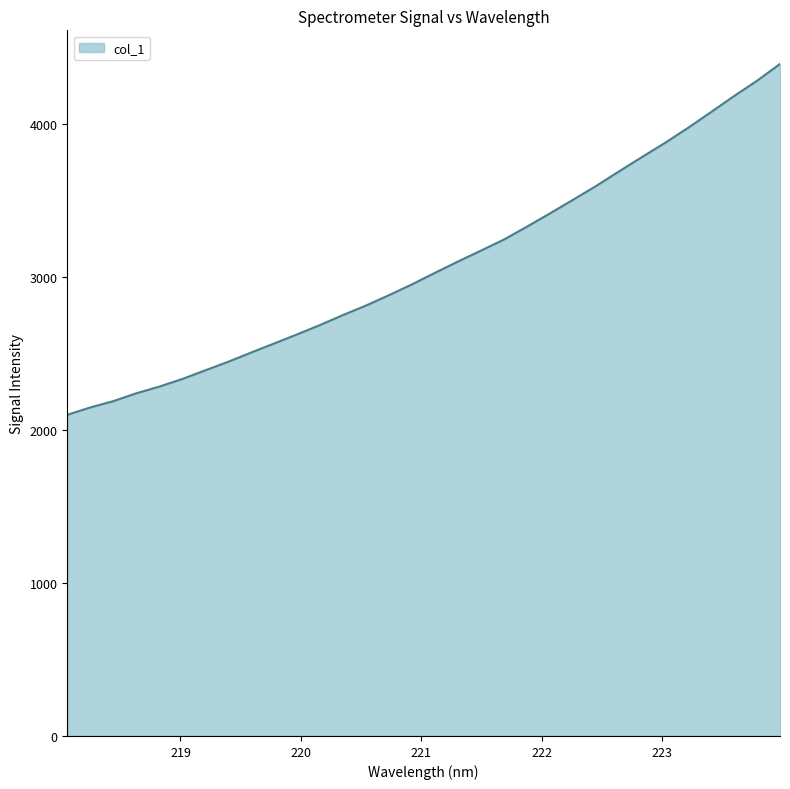

What is the difference between the maximum and minimum values?

2295.4